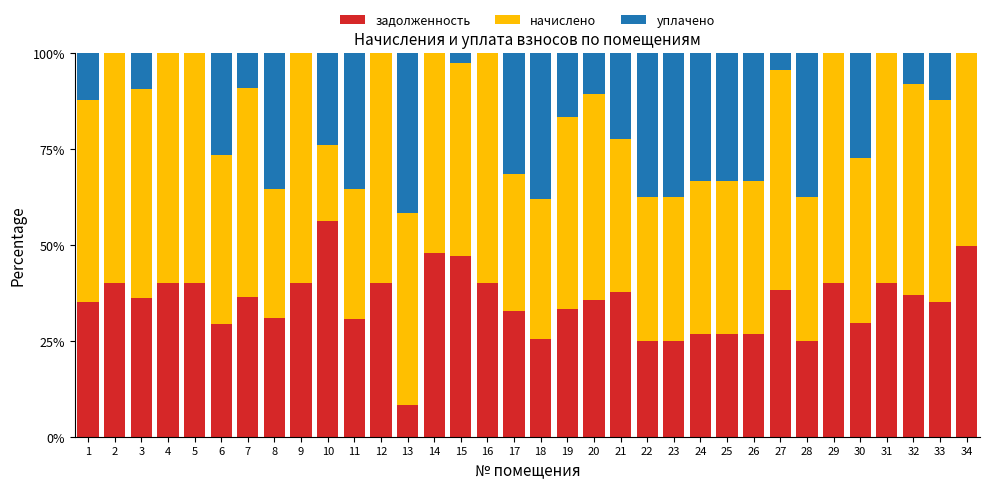

What is the sum of the задолженность values at 34 and 5?

89.6